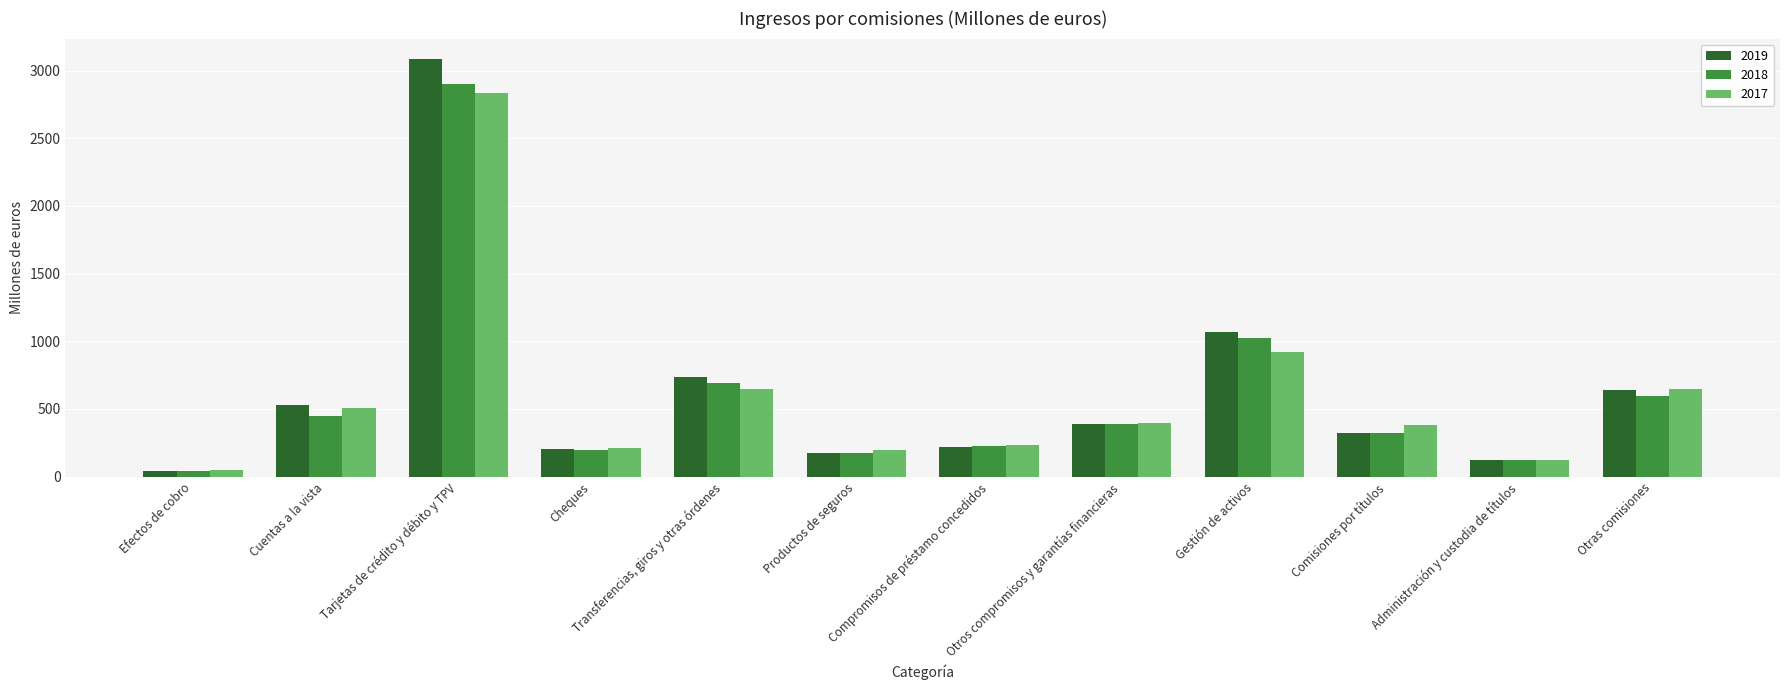

How many series are shown in this chart?

3